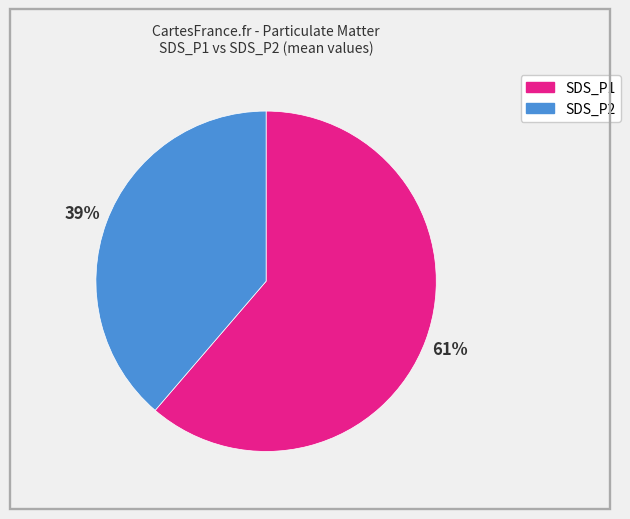

Does any single category account for the majority?

Yes